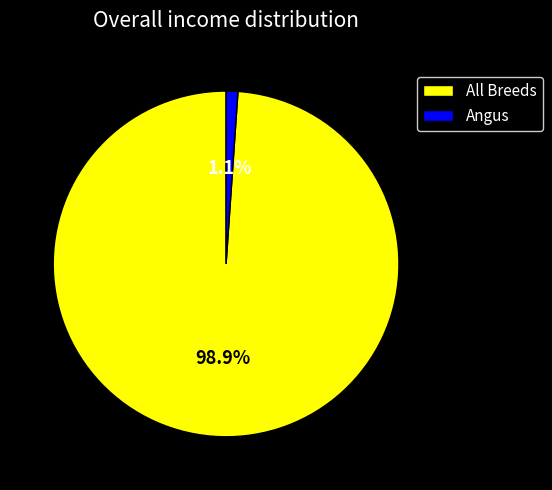

To the nearest percent, what portion does All Breeds represent?

99%